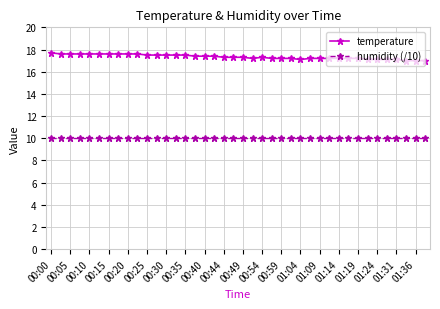

True or false: humidity (/10) and temperature intersect in this chart.

False